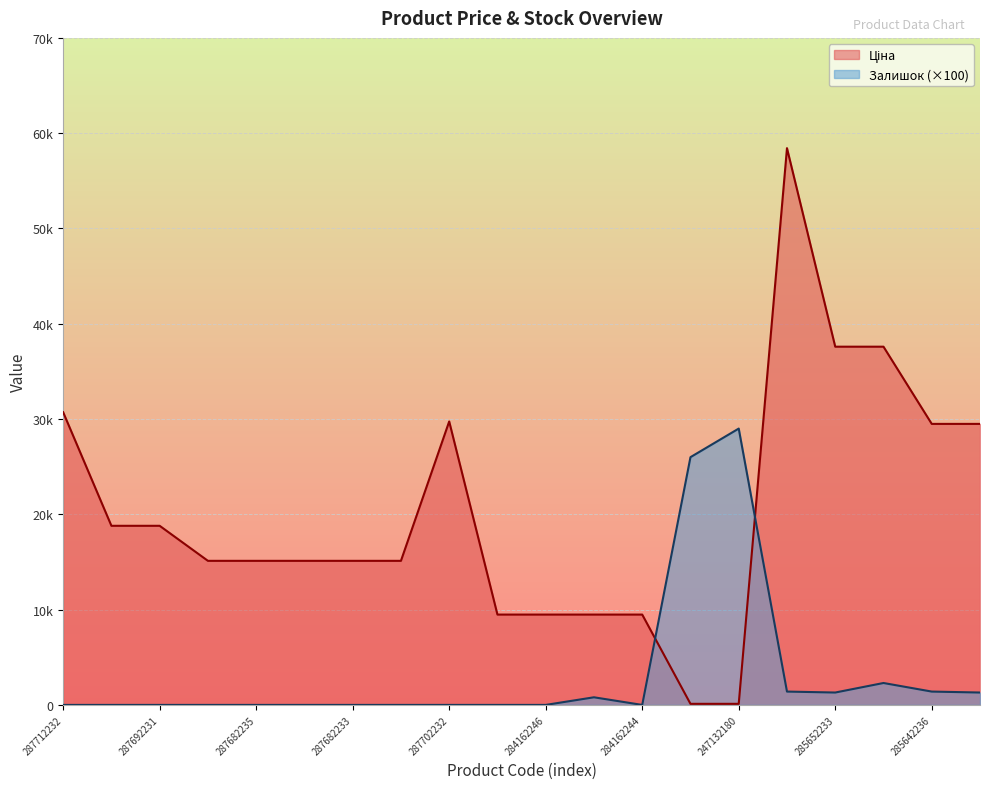

What value does the Ціна series have at 284162248?

9480.1